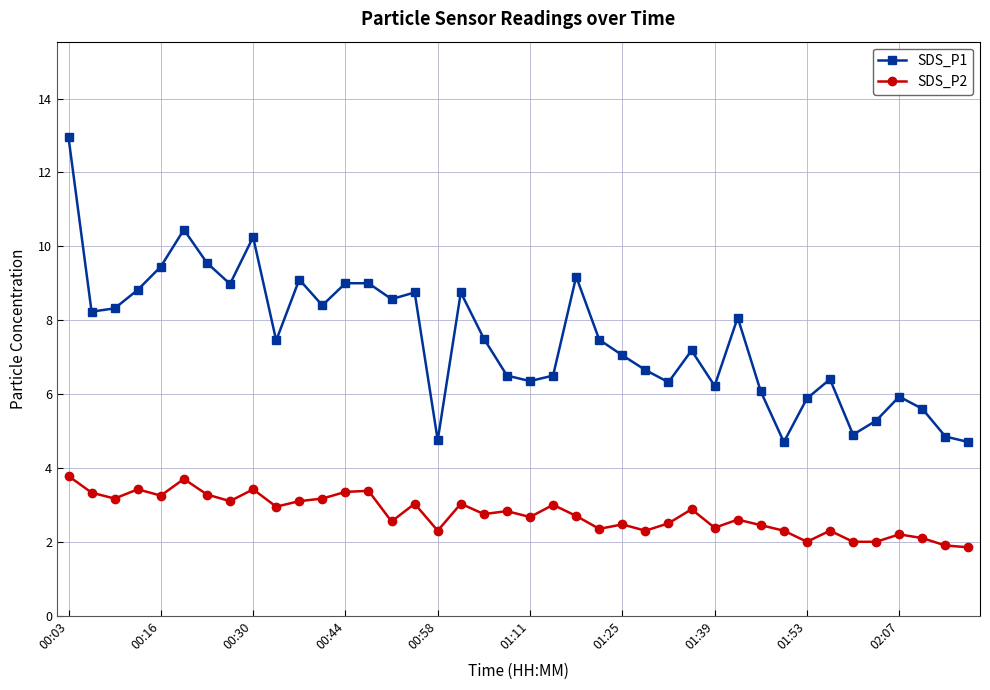

List the series in order of their peak value, lowest first.

SDS_P2, SDS_P1